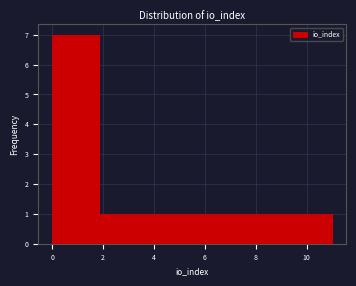

Reading left to right, transcribe this chart: for each bar, give the range it covers on the x-axis and its height. Neither the bar edges nor the heights are printed on the chart, so give them approximately, as read against the axes.

0.0 to 1.0: 7
1.0 to 1.8: 7
1.8 to 2.8: 1
2.8 to 3.6: 1
3.6 to 4.6: 1
4.6 to 5.6: 1
5.6 to 6.4: 1
6.4 to 7.4: 1
7.4 to 8.2: 1
8.2 to 9.2: 1
9.2 to 10.0: 1
10.0 to 11.0: 1